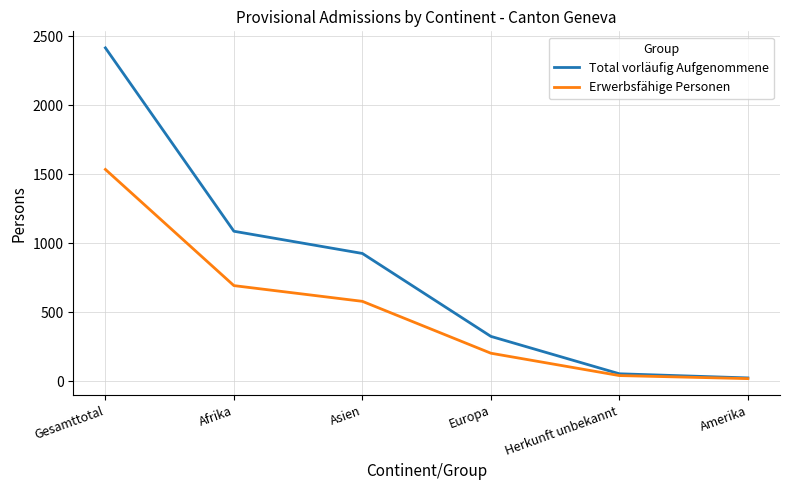

True or false: Erwerbsfähige Personen has a value of 693 at Afrika.

True